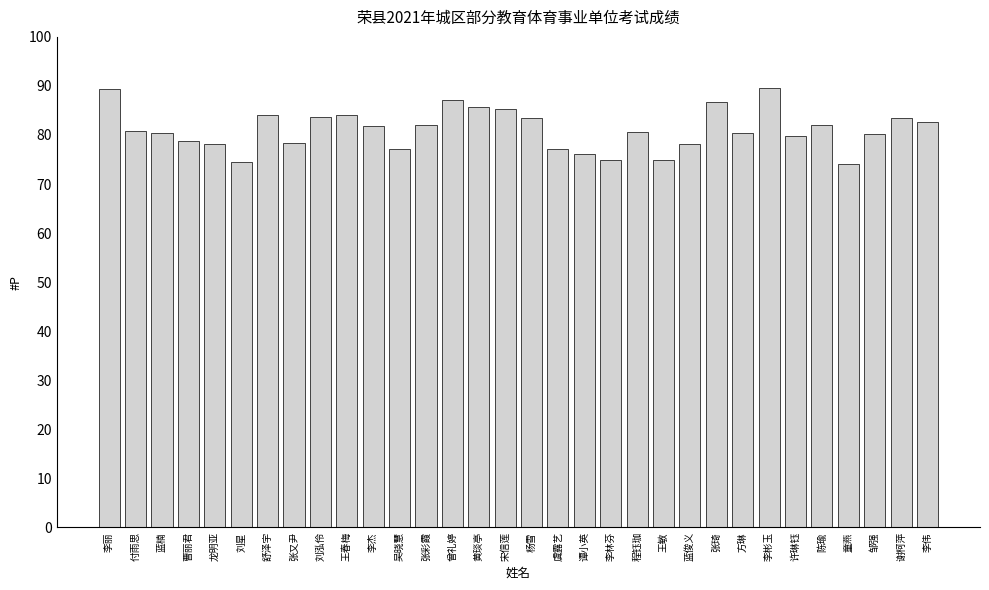

What is the difference between the maximum and minimum values?

15.5